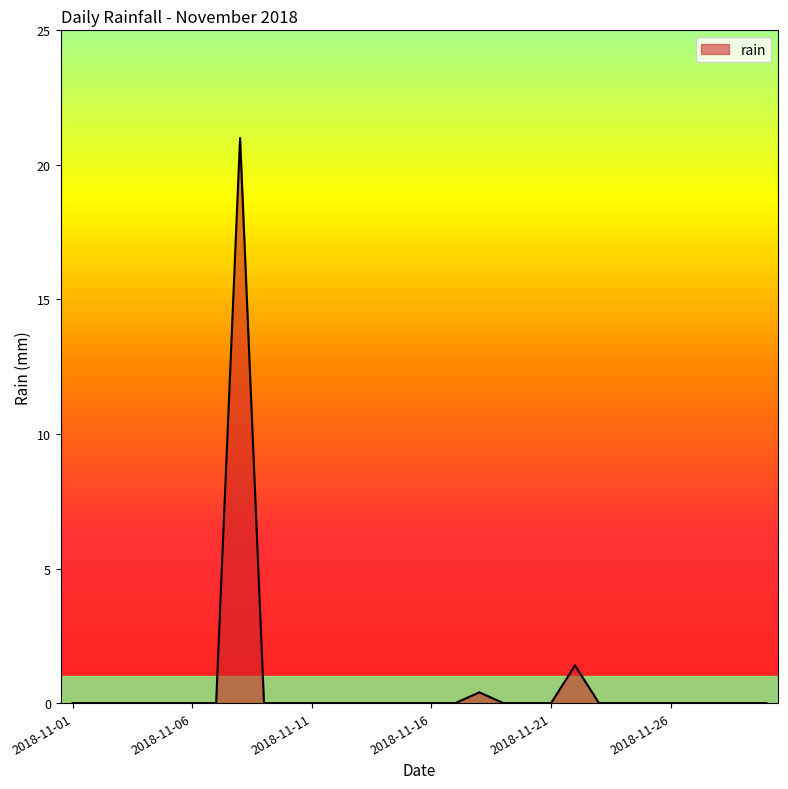

What is the difference between the maximum and minimum values?

21.0